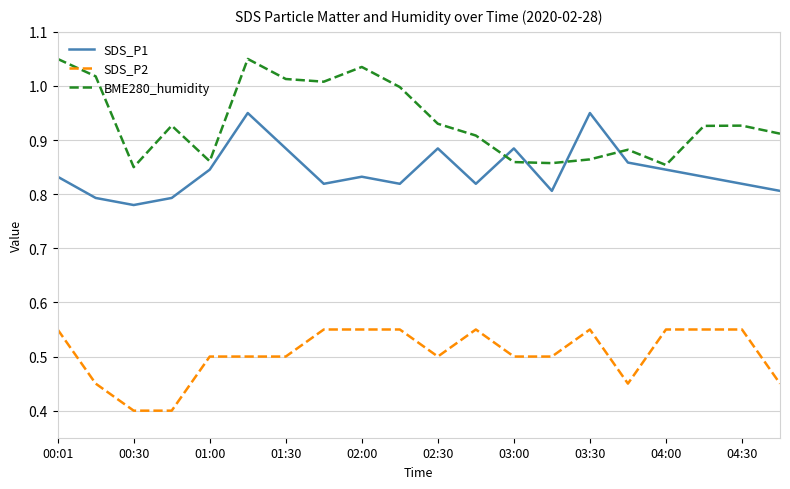

Which series has the largest total across all categories?

BME280_humidity